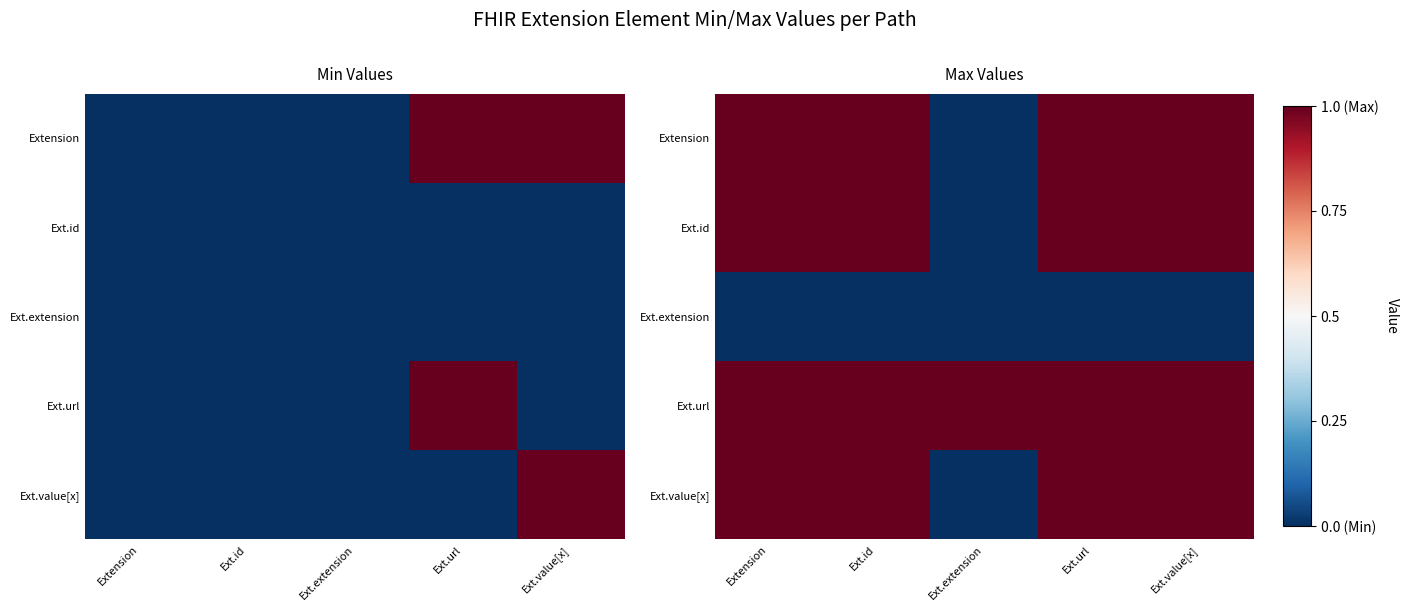

List the series in order of their peak value, highest first.

Extension, Ext.id, Ext.url, Ext.value[x], Ext.extension